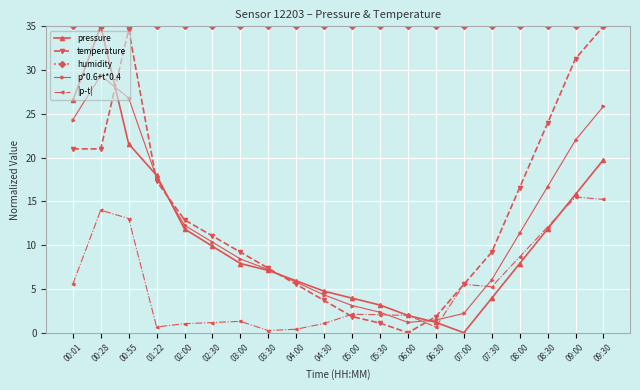

How many interior local peaks does the pressure series have?

1